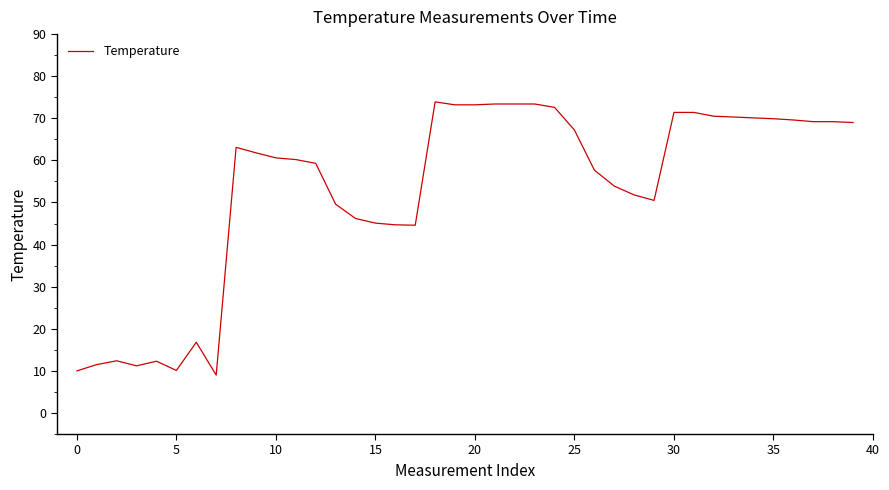

What is the minimum value shown in the chart?

9.0